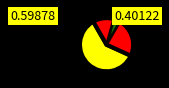

Is the sum of Górny Zamszcz and Przywidz greater than half?

Yes